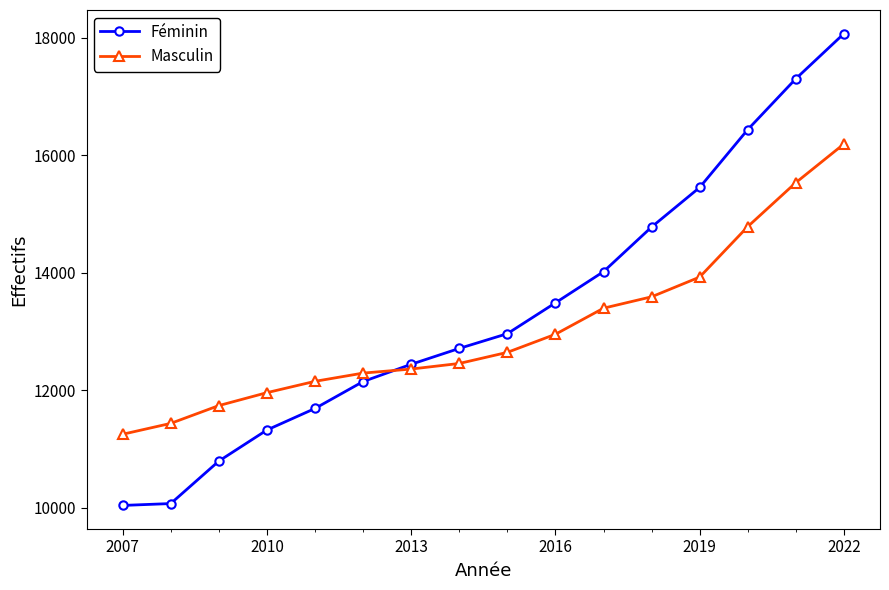

List the series in order of their peak value, highest first.

Féminin, Masculin